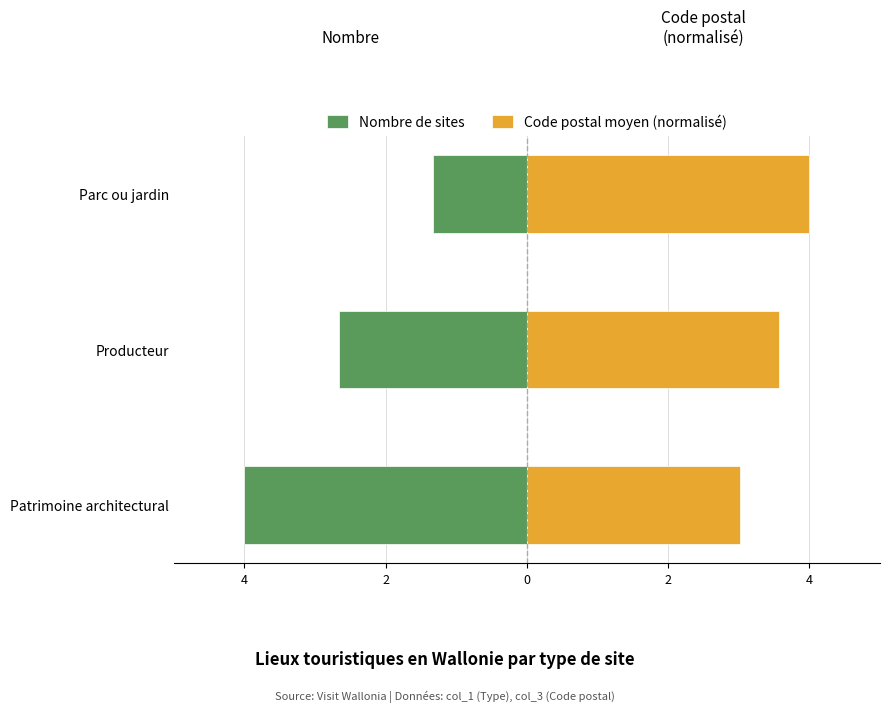

True or false: Nombre de sites has a value of -1.3 at Parc ou jardin.

True